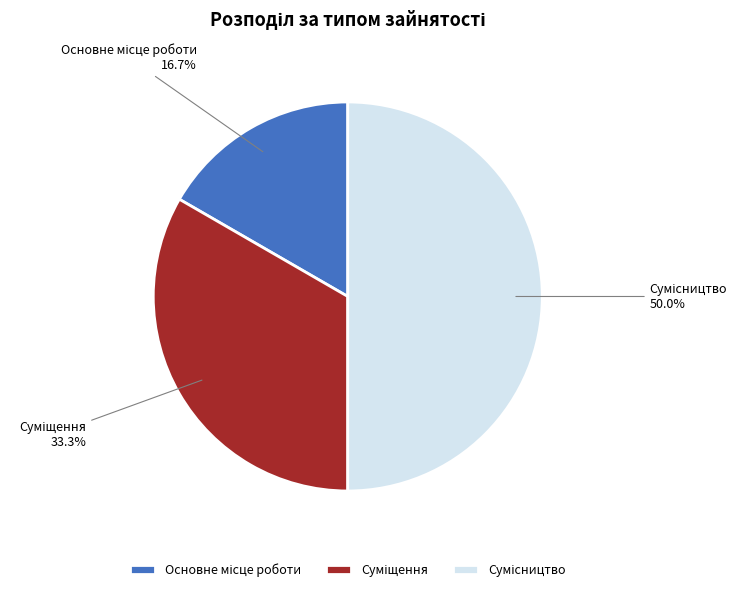

Count the number of slices in the pie.

3